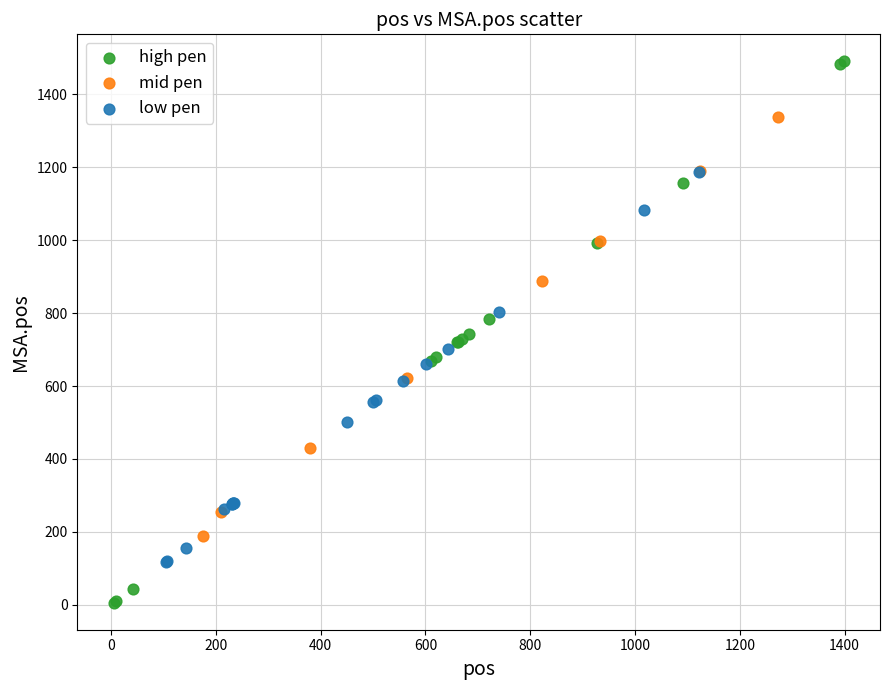

Which series reaches the maximum Y coordinate?

high pen